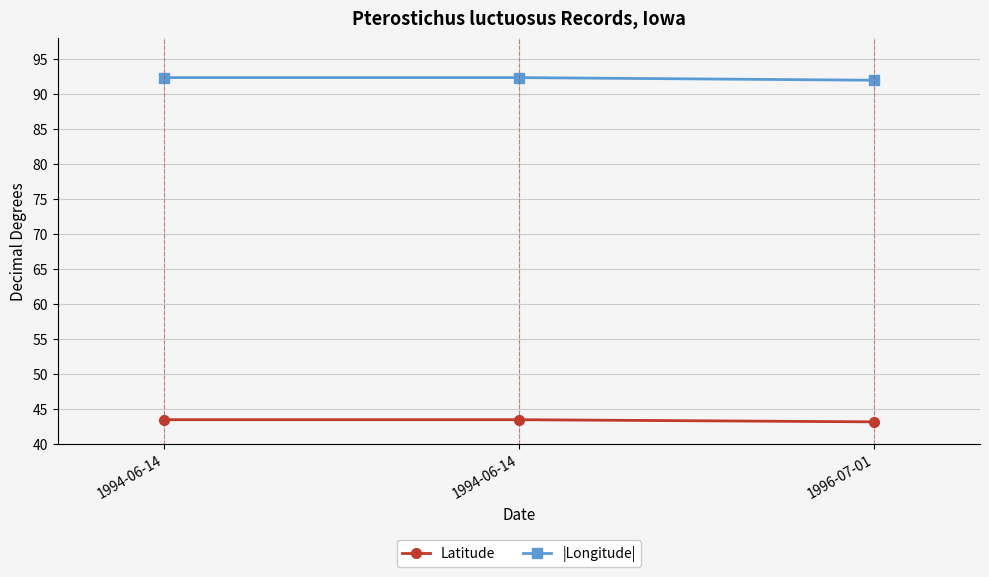

Rank the series at 1994-06-14 from highest to lowest value.

|Longitude|, Latitude